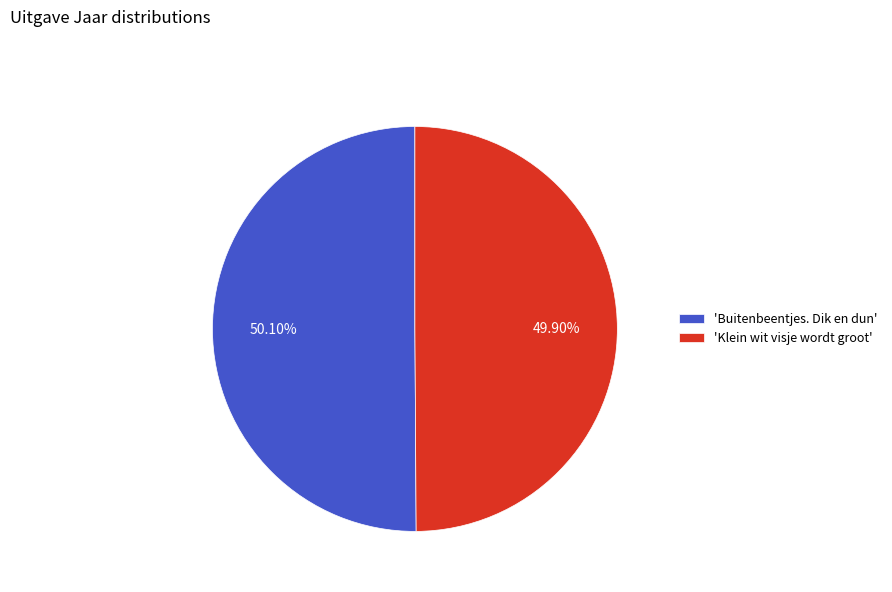

What is the ratio of the value at 'Klein wit visje wordt groot' to the value at 'Buitenbeentjes. Dik en dun'?

1.0